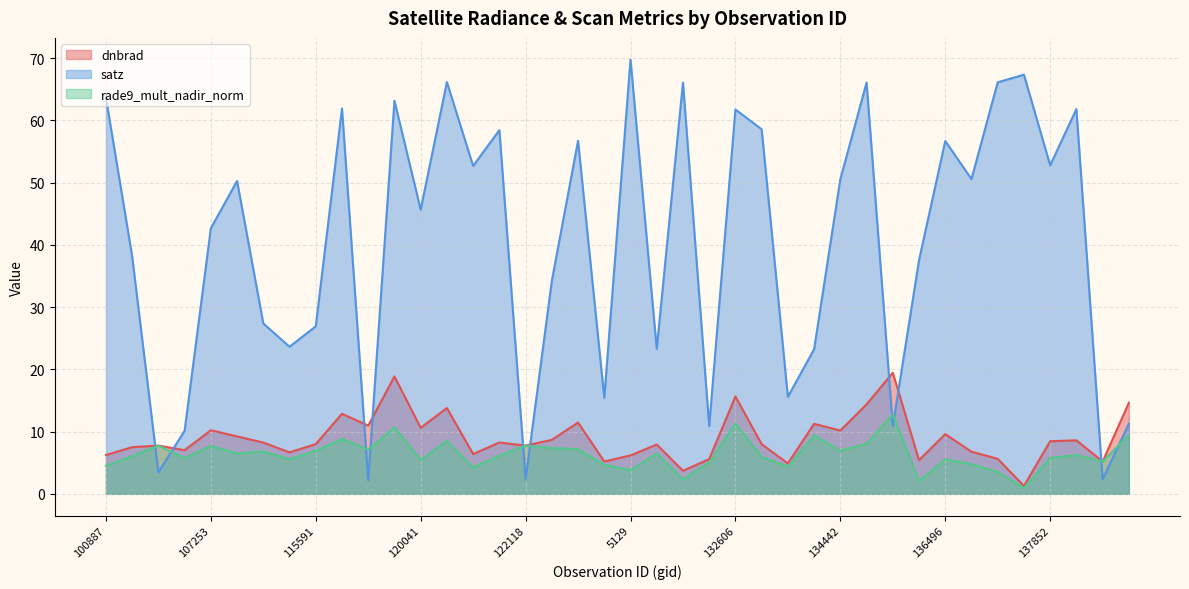

Where is rade9_mult_nadir_norm nearest to the value 6?

104315